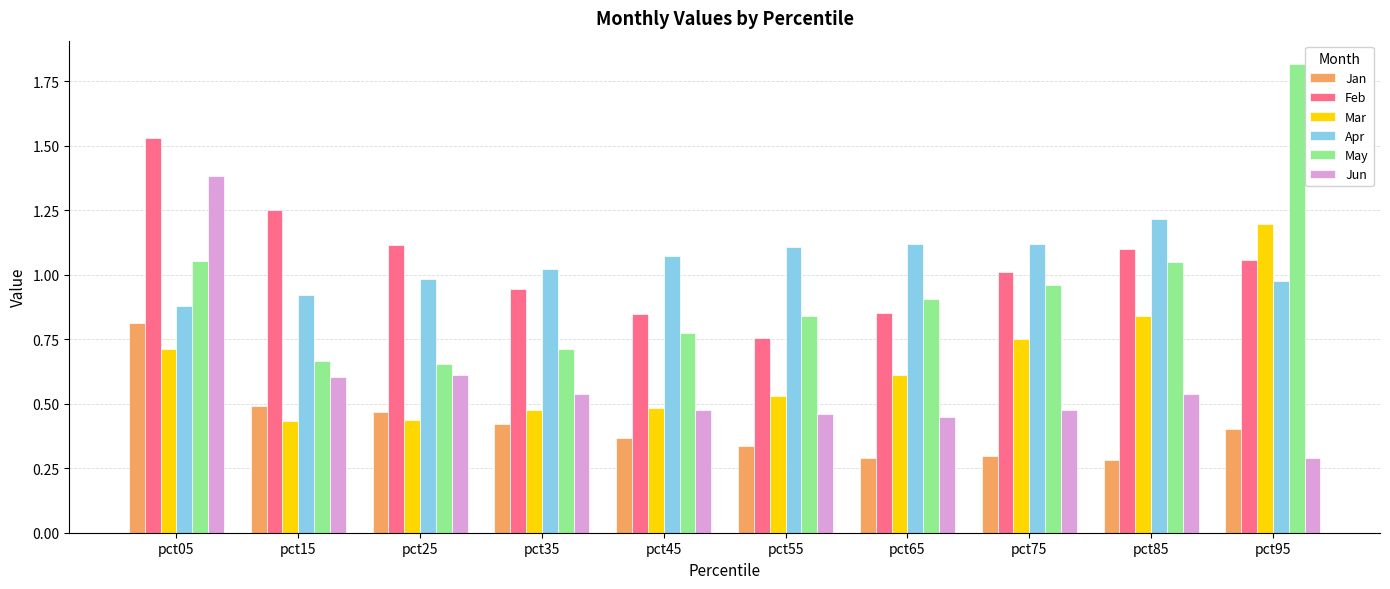

What is the sum of all May values?

9.4